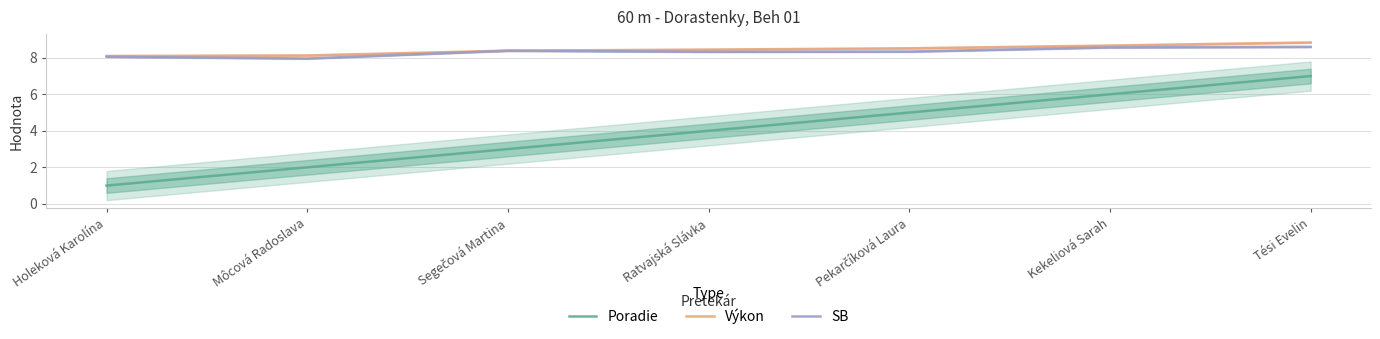

Rank the series by their maximum value, from highest to lowest.

Výkon, SB, Poradie